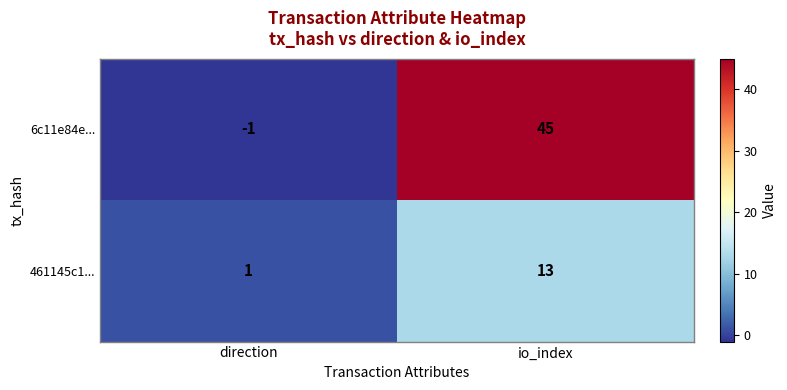

What is the difference between the highest and lowest values at io_index?

32